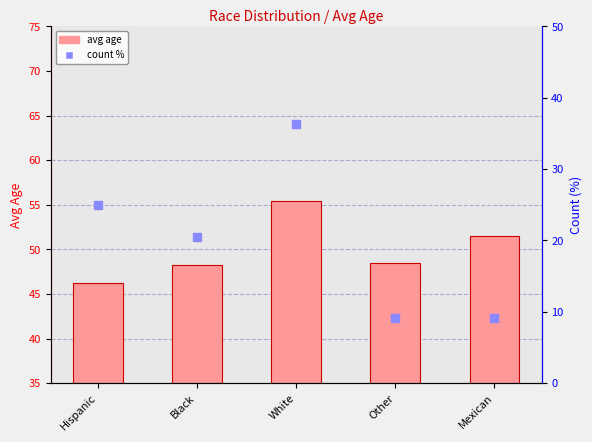

What position from the right is White?

3